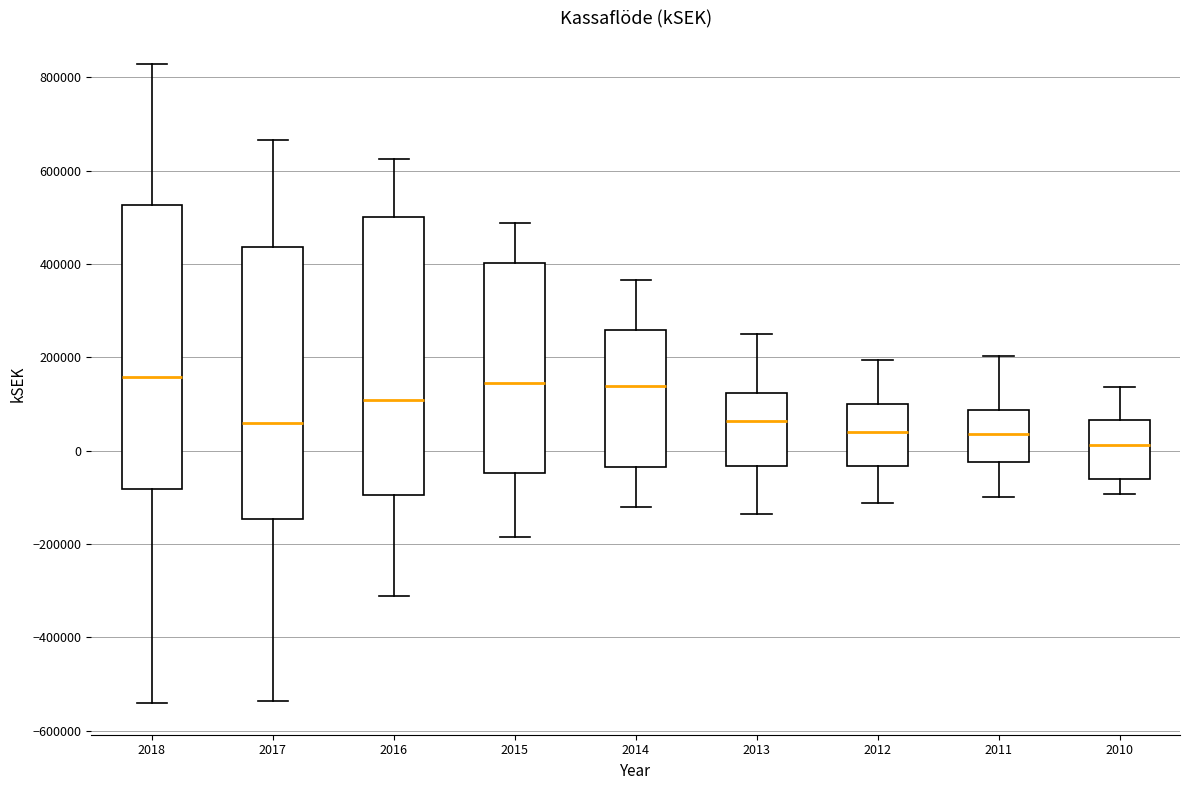

Where does the median line of the box at x = 2017 sit on the y-axis? The values are not printed on the chart, so give them approximately, as read against the axis.

60000